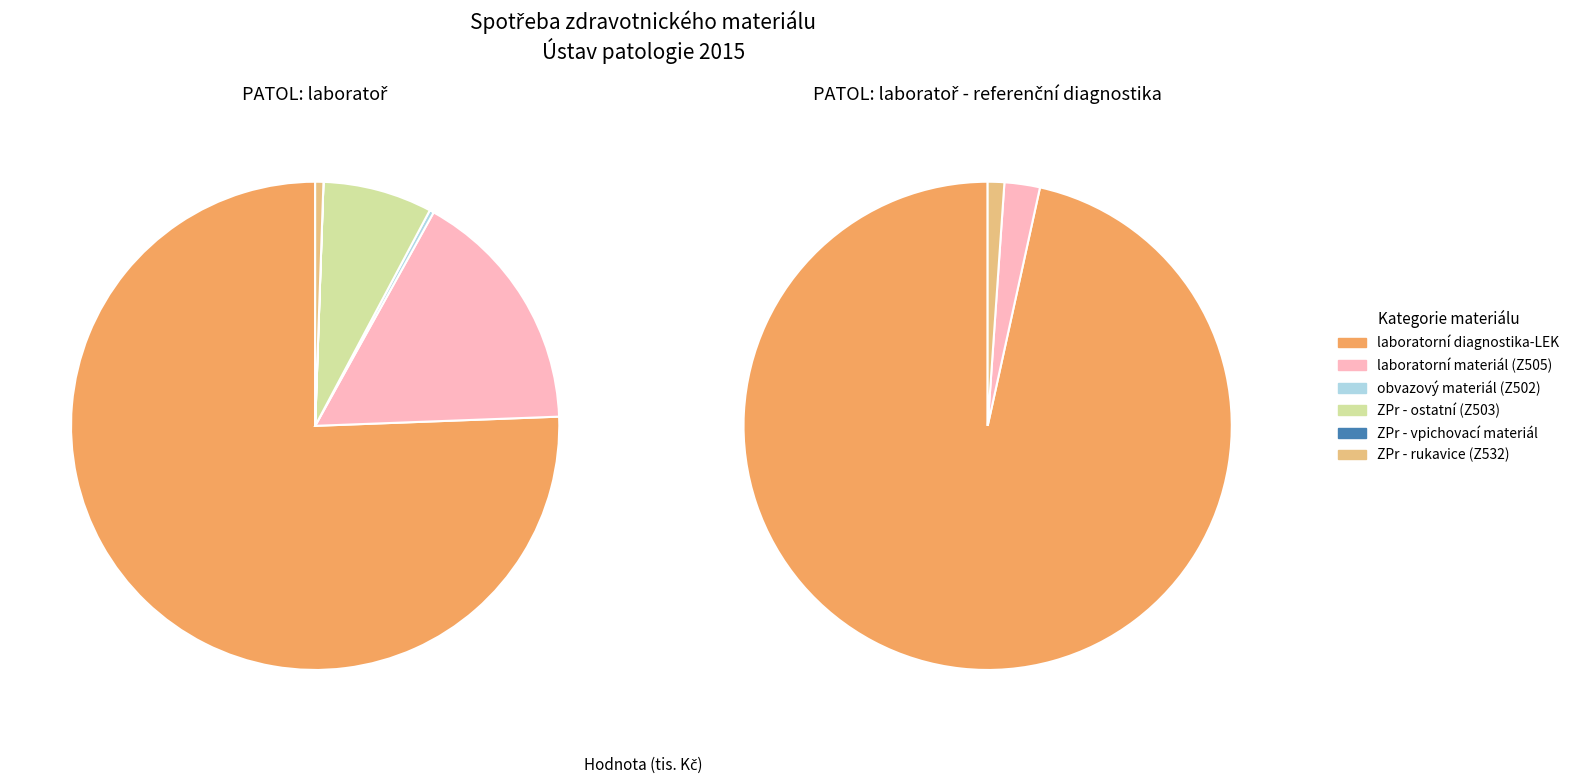

Which category has the biggest portion of the pie?

laboratorní diagnostika-LEK